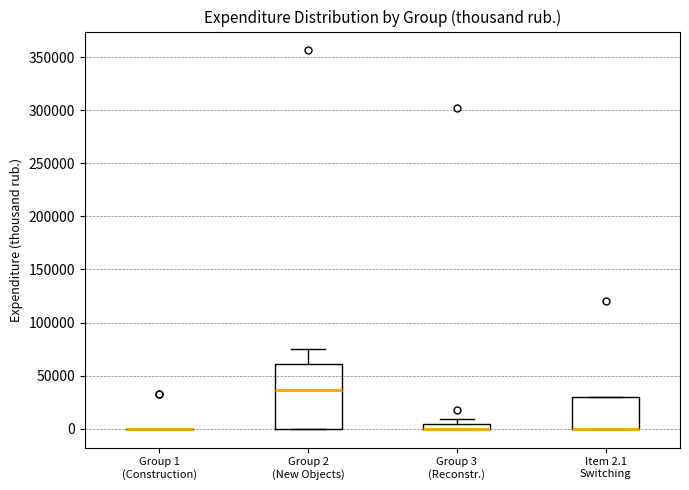

Comparing the boxes themselves (not the whiskers), which one is the tallest?

Group 2 (New Objects)